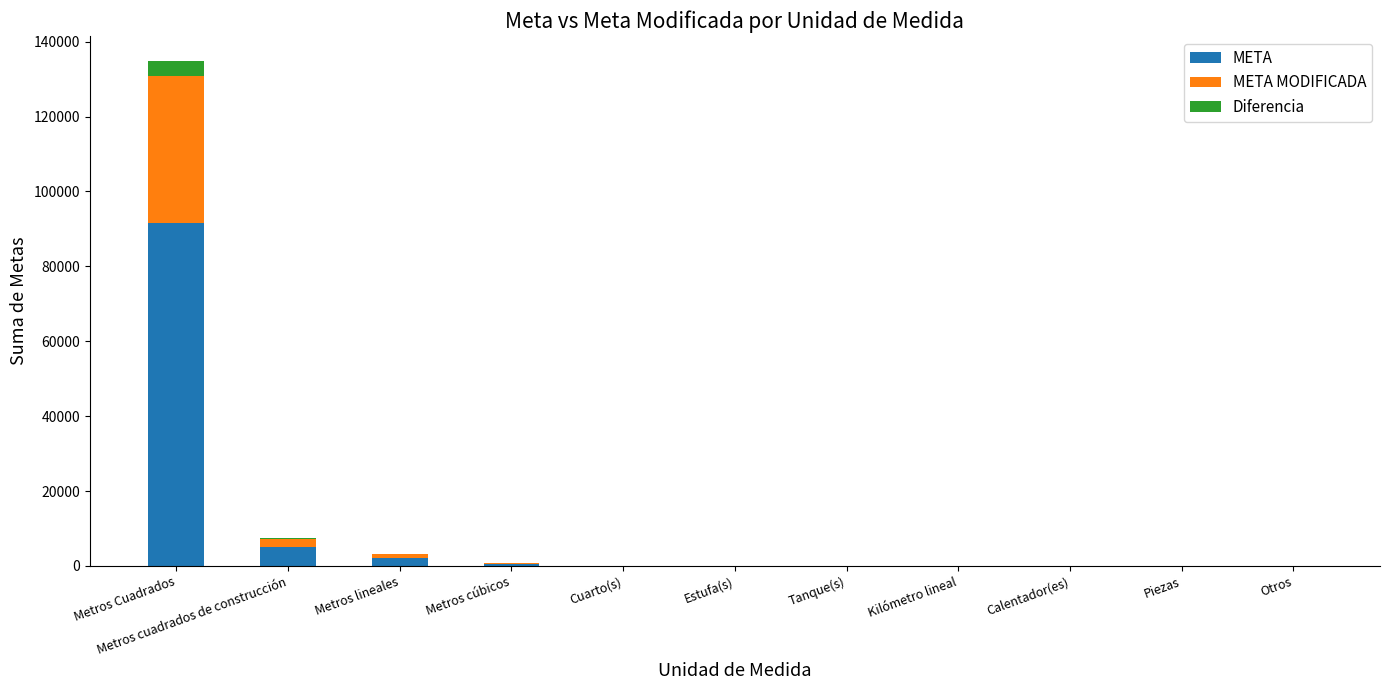

At which category is the sum across all series the highest?

Metros Cuadrados